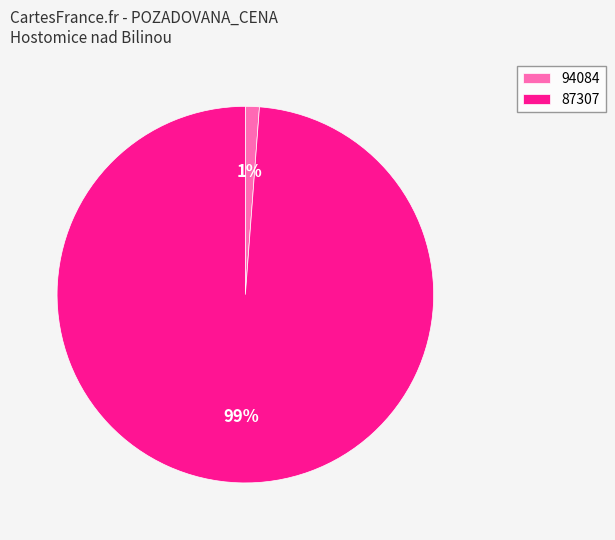

Count the number of slices in the pie.

2